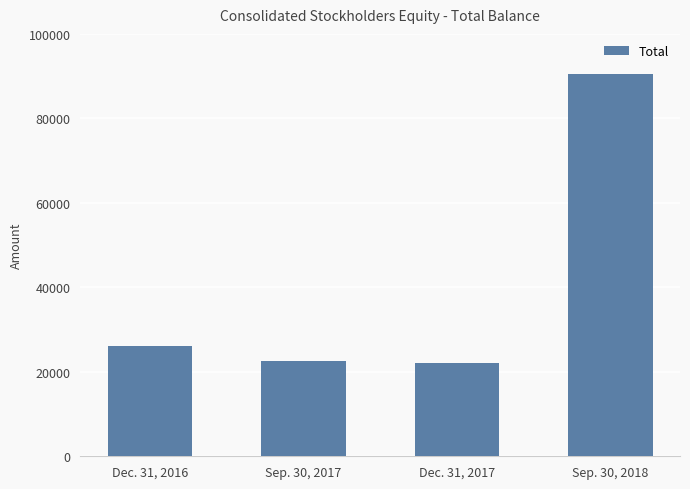

Where is the data nearest to the value 56314?

Dec. 31, 2016